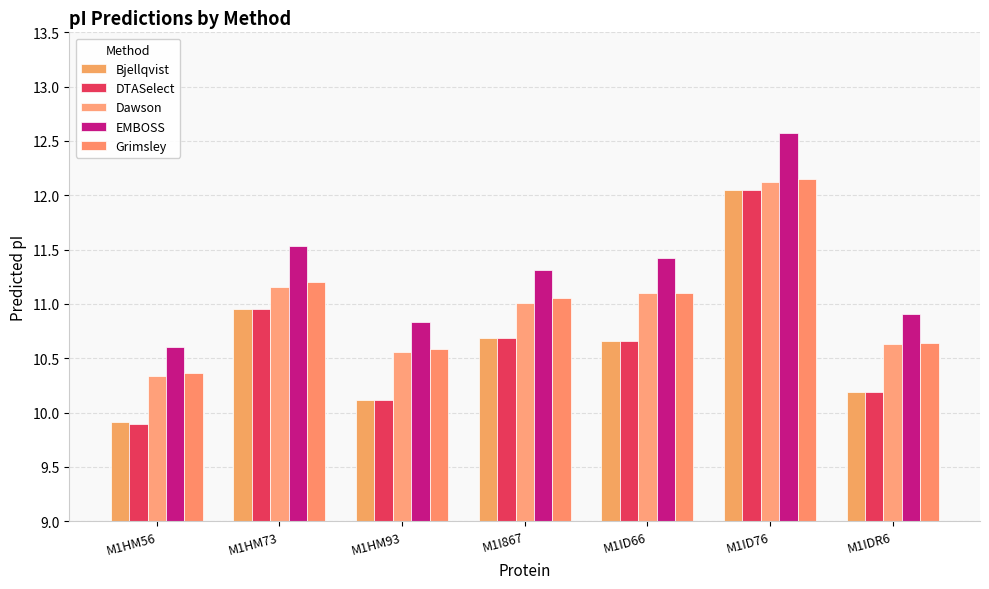

At which label does DTASelect reach its minimum?

M1HM56